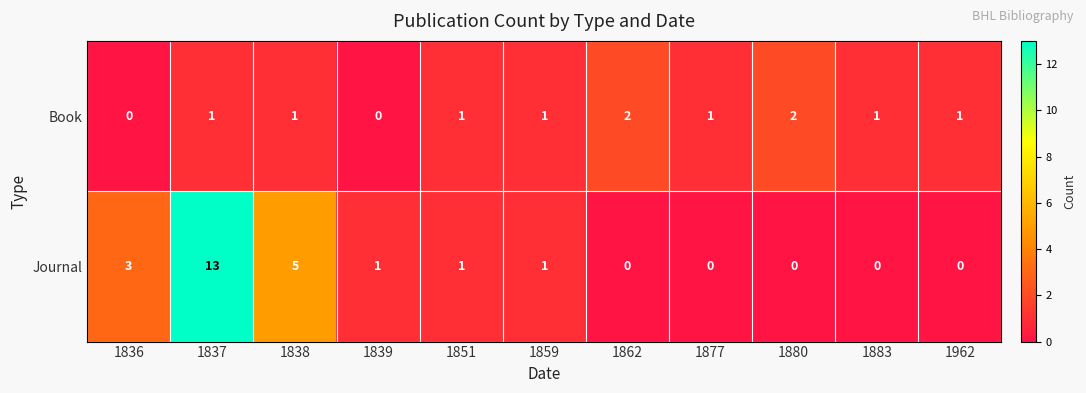

True or false: Book has a value of -1 at 1836.

False